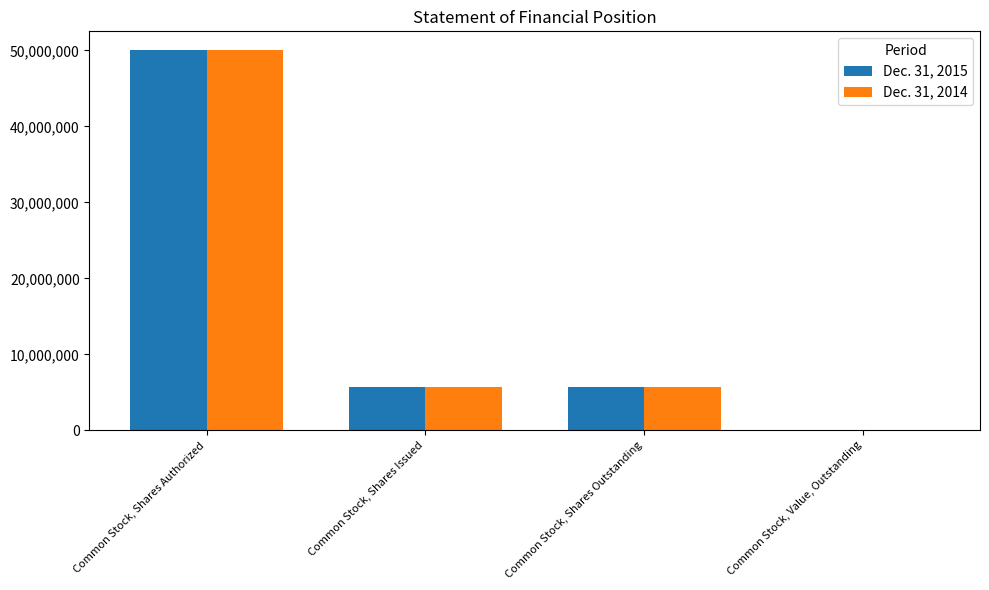

Are the bars horizontal?

No